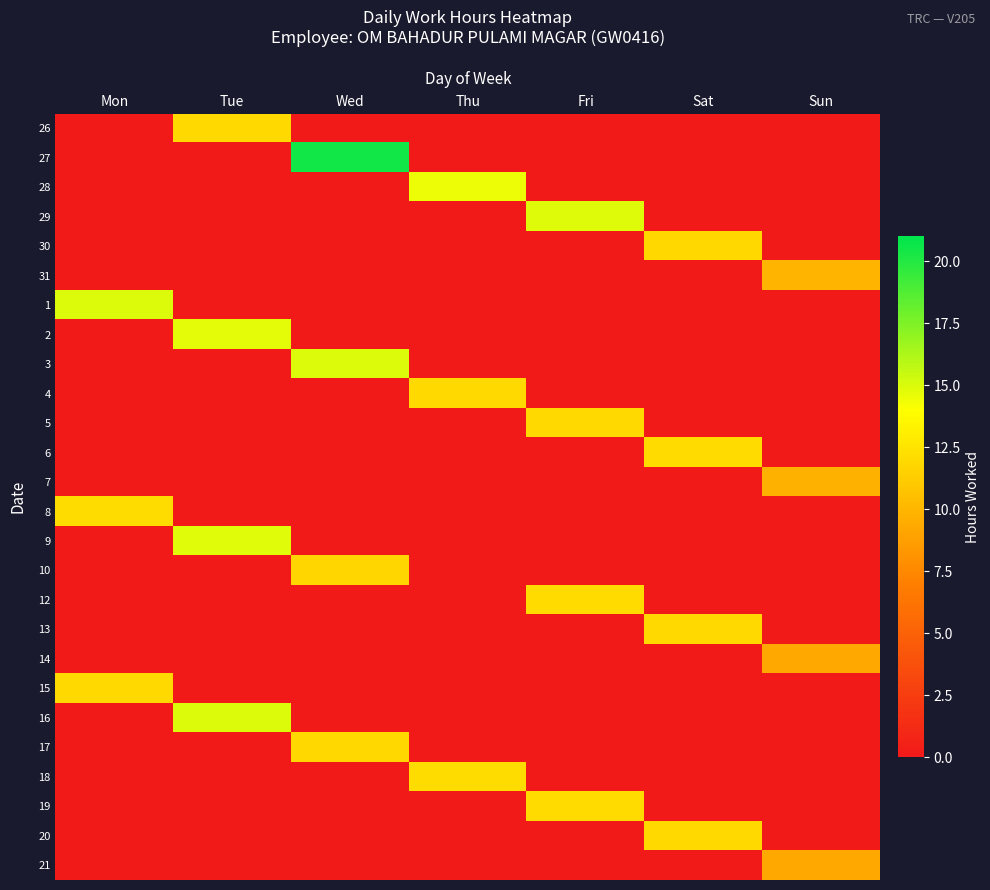

At how many categories does at least one series exceed 6?

7